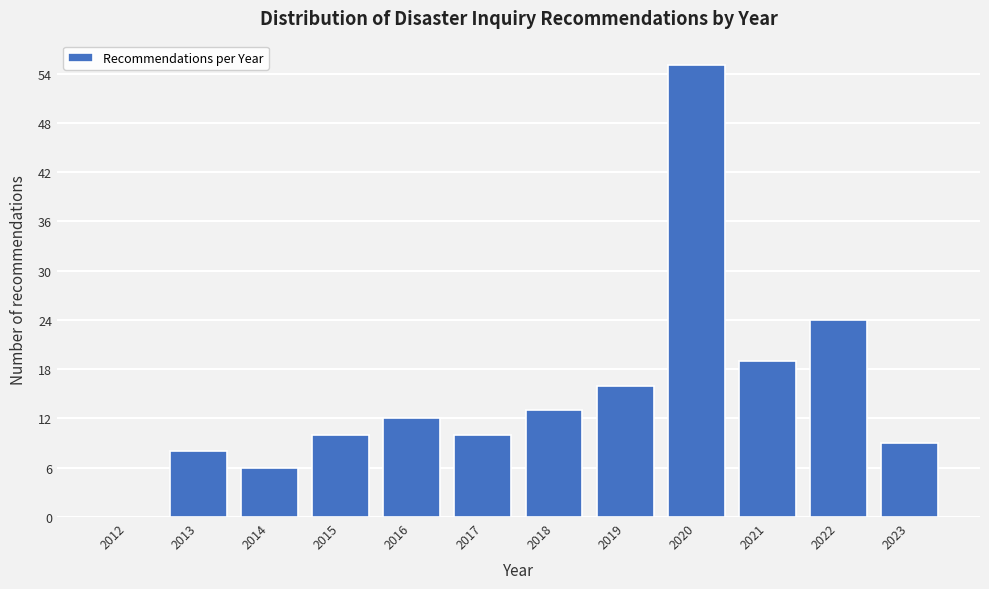

Reading right to left, extract all data points from this chart.

2023=9	2022=24	2021=19	2020=55	2019=16	2018=13	2017=10	2016=12	2015=10	2014=6	2013=8	2012=0